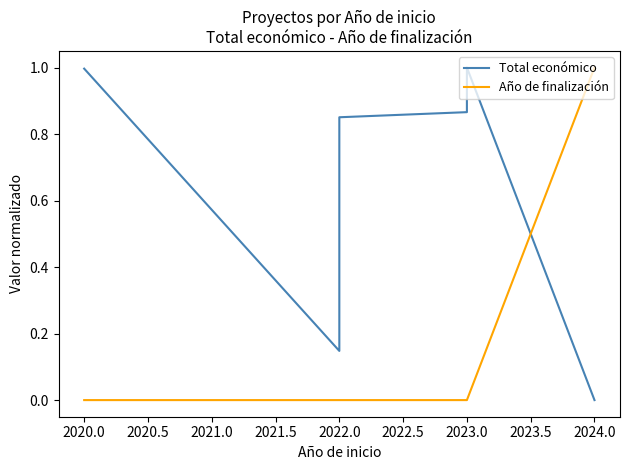

How many lines are shown in the chart?

2